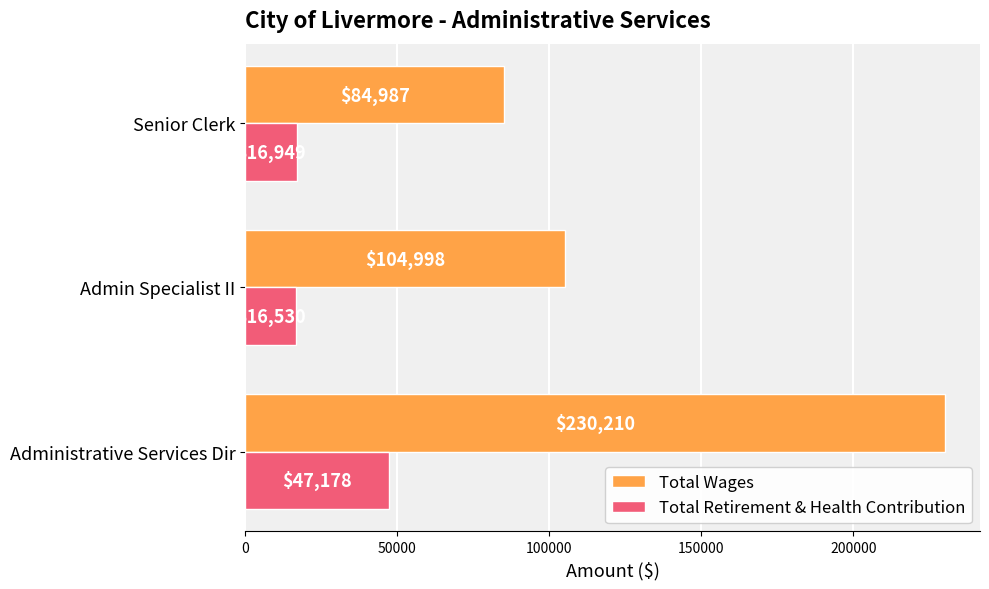

Count the number of categories in the chart.

3